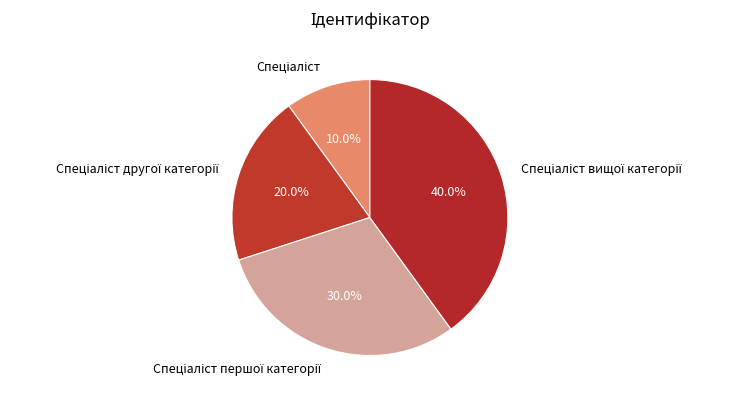

Is there a majority slice in this chart?

No